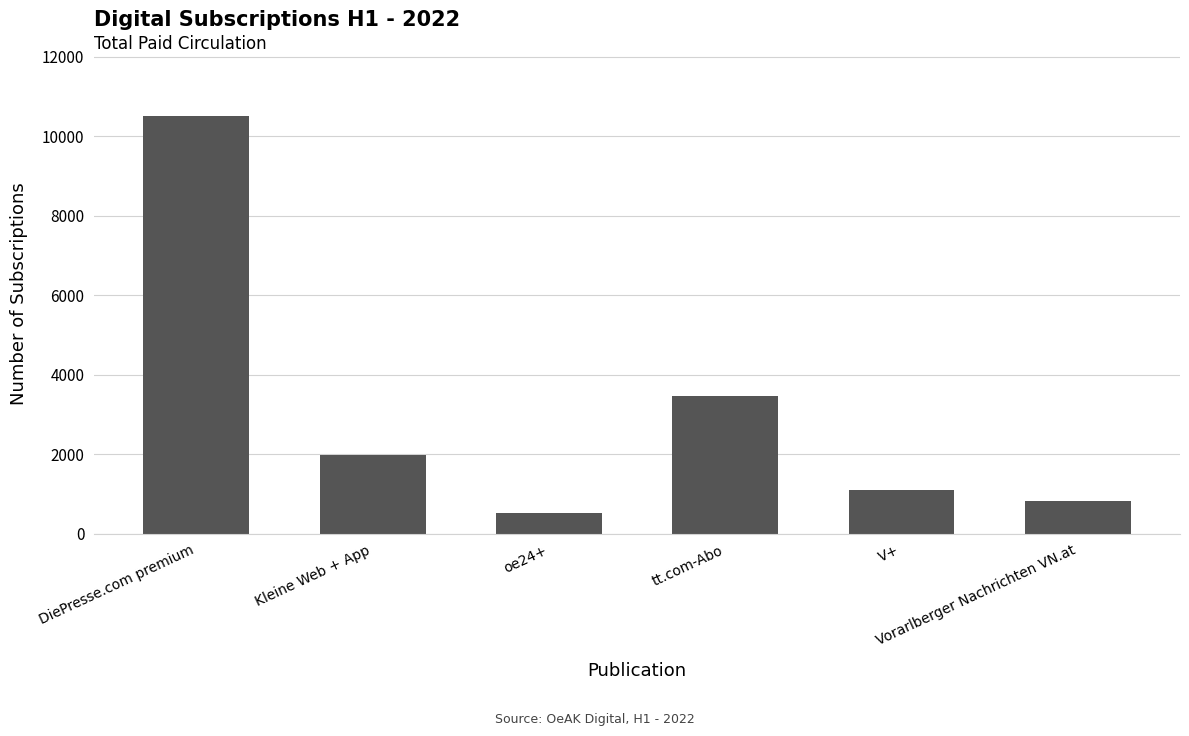

Reading right to left, extract all data points from this chart.

Vorarlberger Nachrichten VN.at=814	V+=1097	tt.com-Abo=3470	oe24+=528	Kleine Web + App=1966	DiePresse.com premium=10504